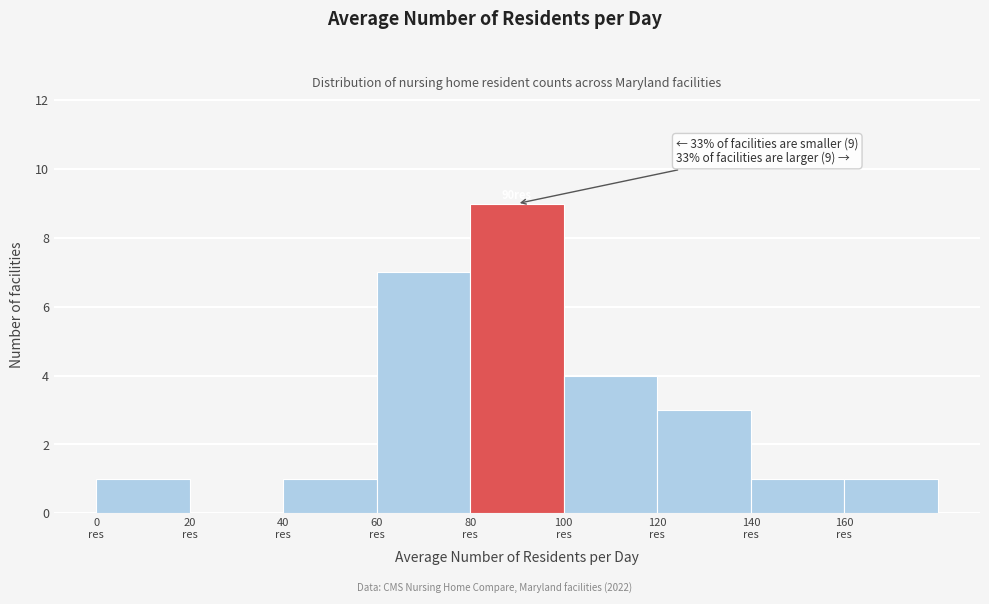

Over which range of the x-axis is the bar tallest?

80 to 100